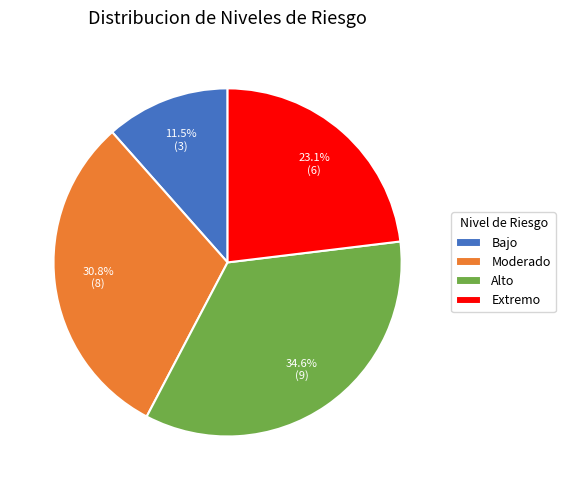

Is Alto the majority of the pie?

No